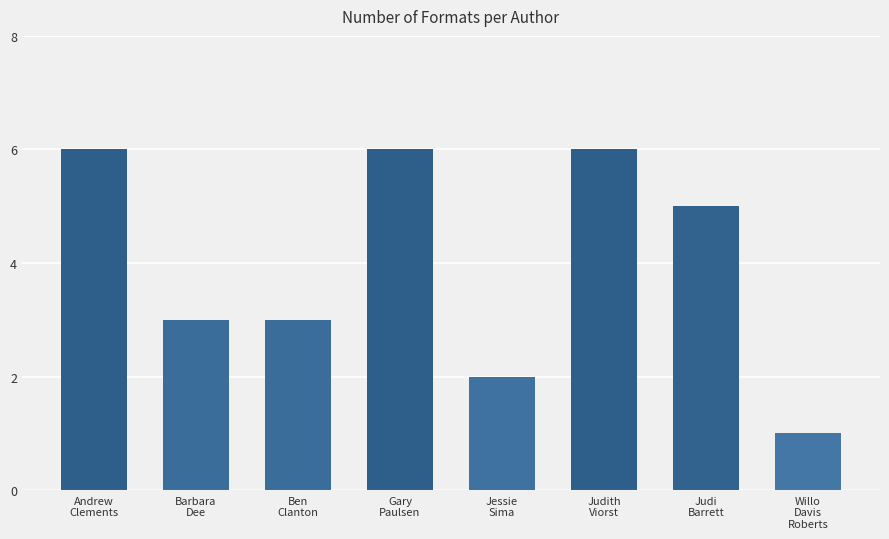

Approximately how many times larger is the value at Jessie
Sima compared to Barbara
Dee?

0.7